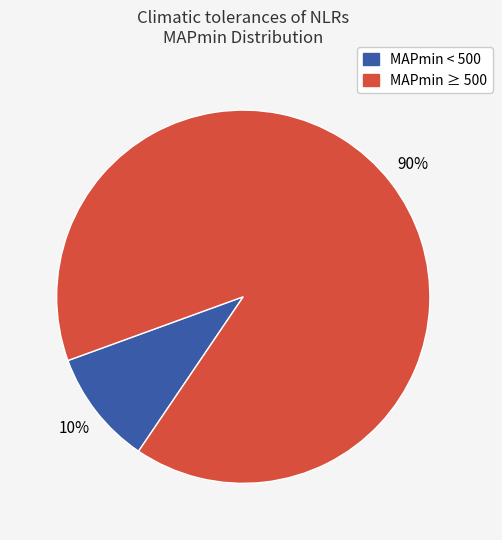

Is there any slice that represents more than half of the pie?

Yes